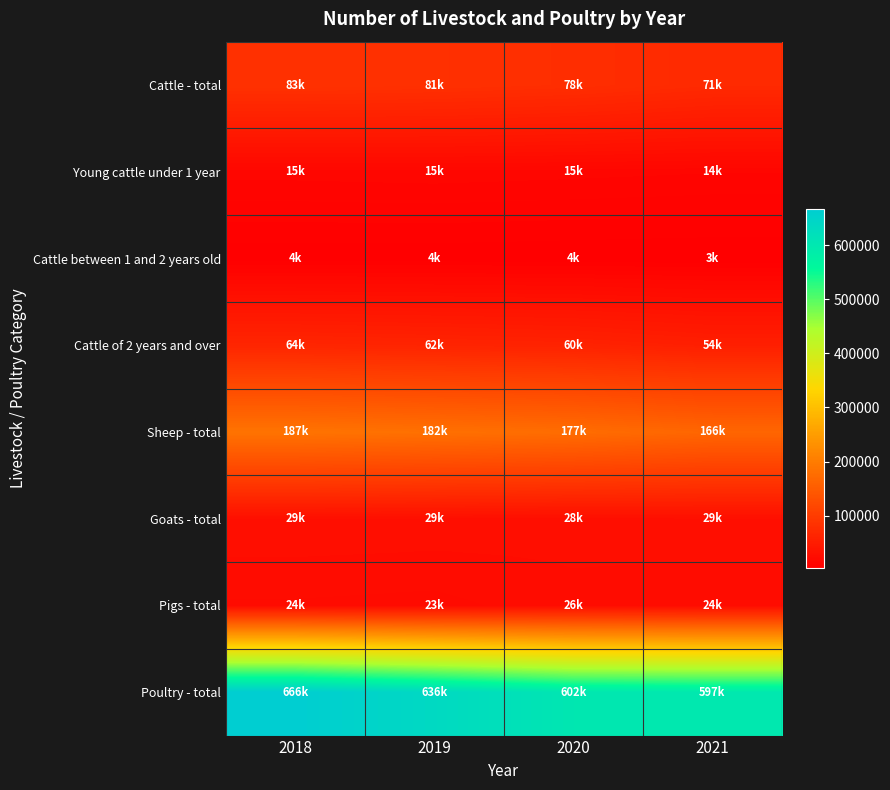

What is the total value across all series at 2018?

1072579